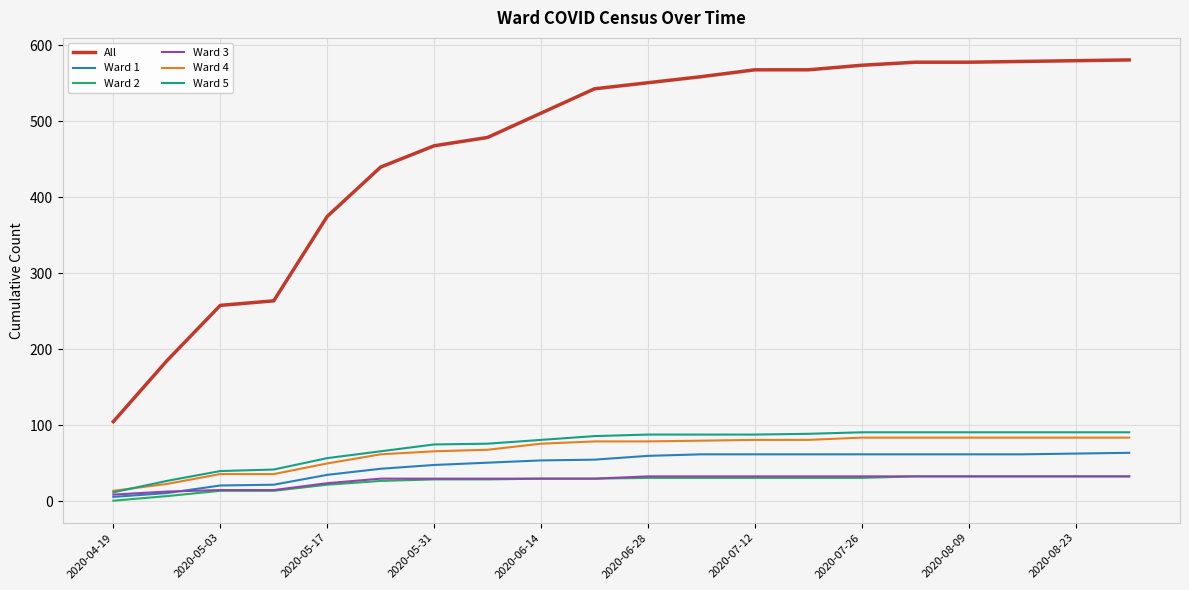

What is the minimum value for All?

105